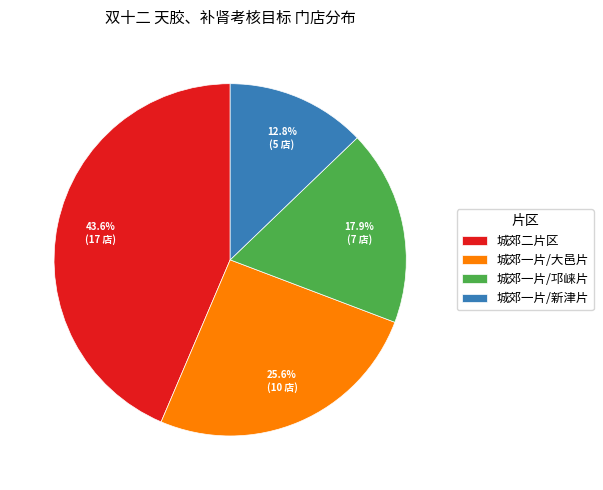

Between 城郊一片/邛崃片 and 城郊一片/大邑片, which is larger?

城郊一片/大邑片